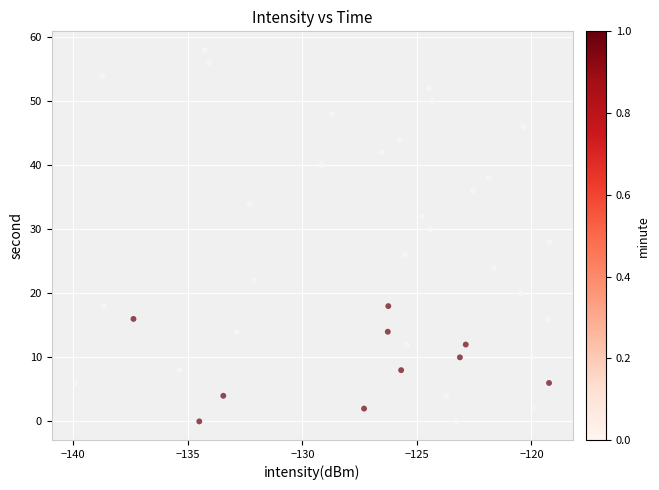

What is the range of Y values (max minus min)?

58